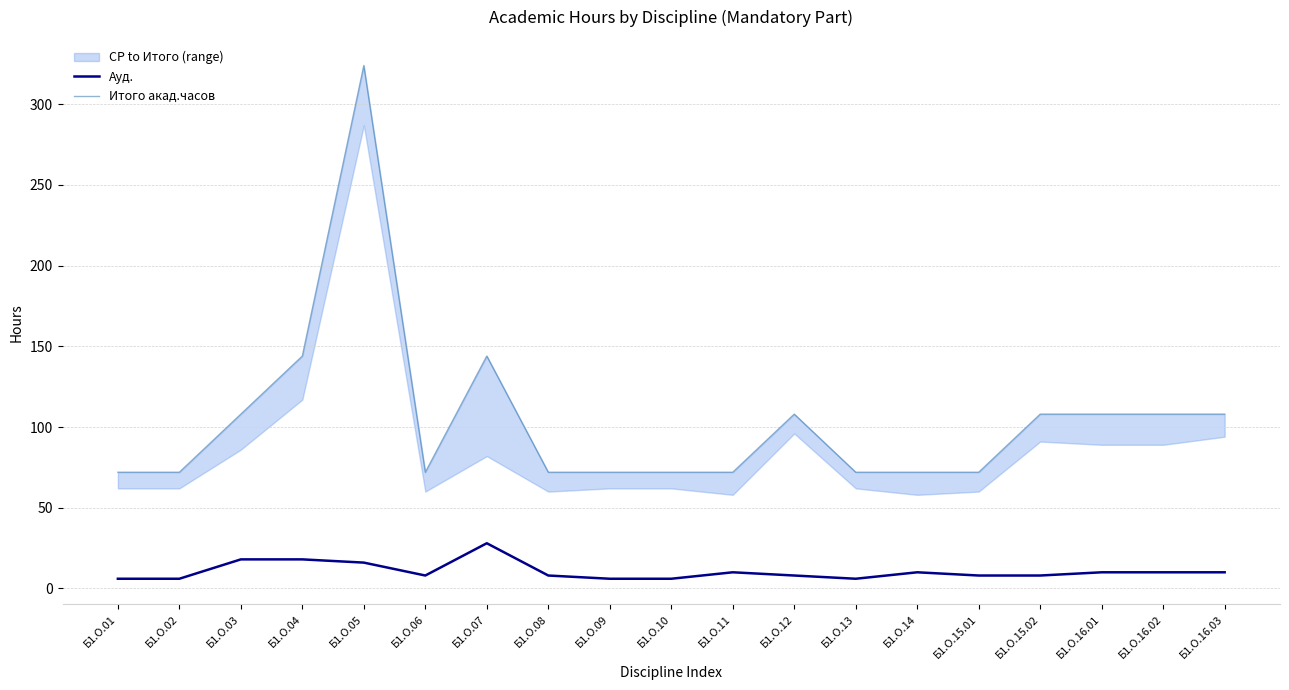

Which series has the largest total across all categories?

Итого акад.часов